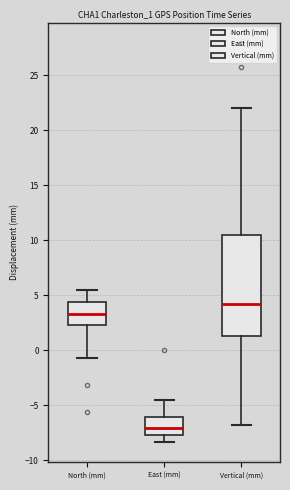

Where does the median line of the box for Vertical (mm) sit on the y-axis? The values are not printed on the chart, so give them approximately, as read against the axis.

4.0